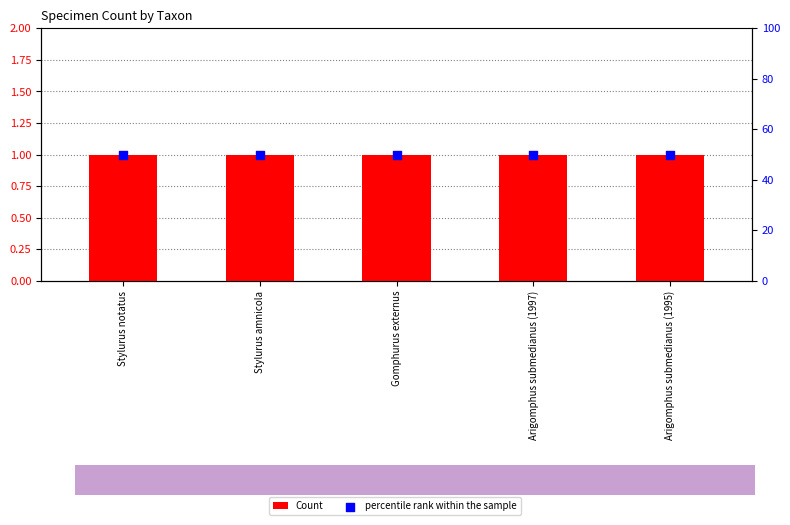

At how many categories does at least one series exceed 16?

5